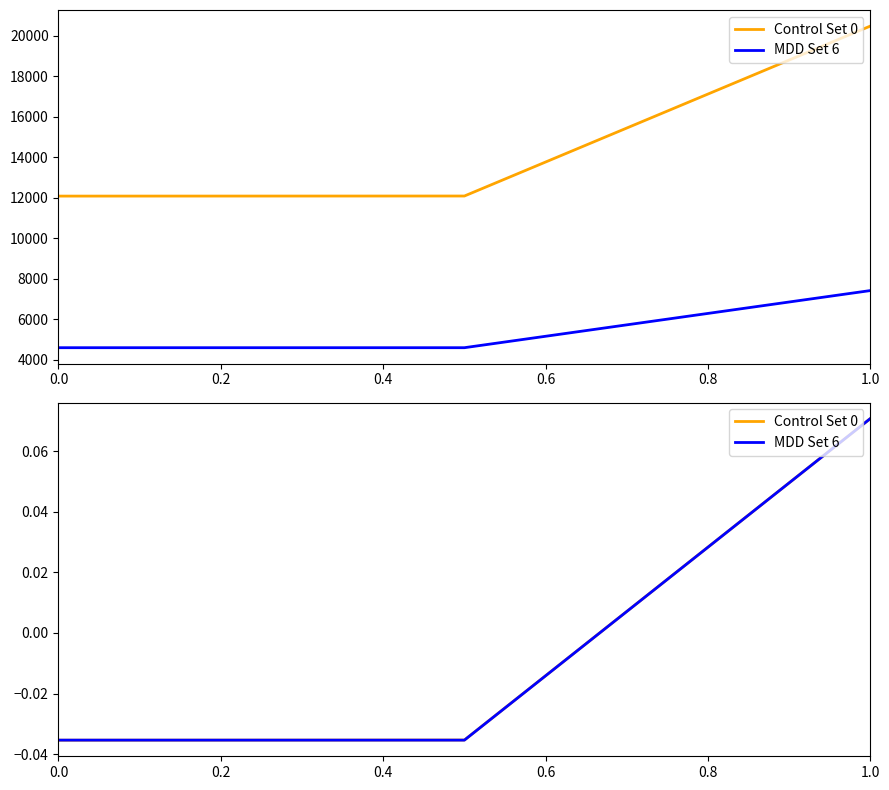

What are all the series names shown in the legend?

Control Set 0, MDD Set 6